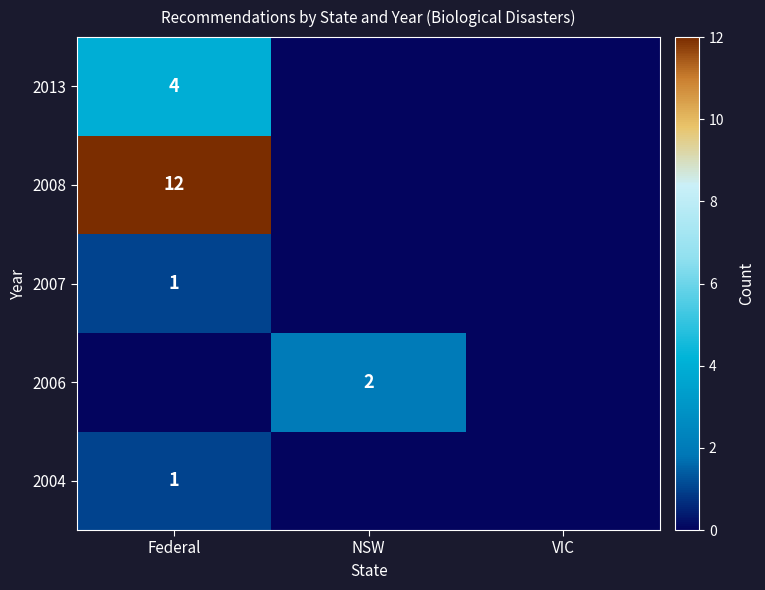

The value of 2008 at Federal is 6. True or false?

False